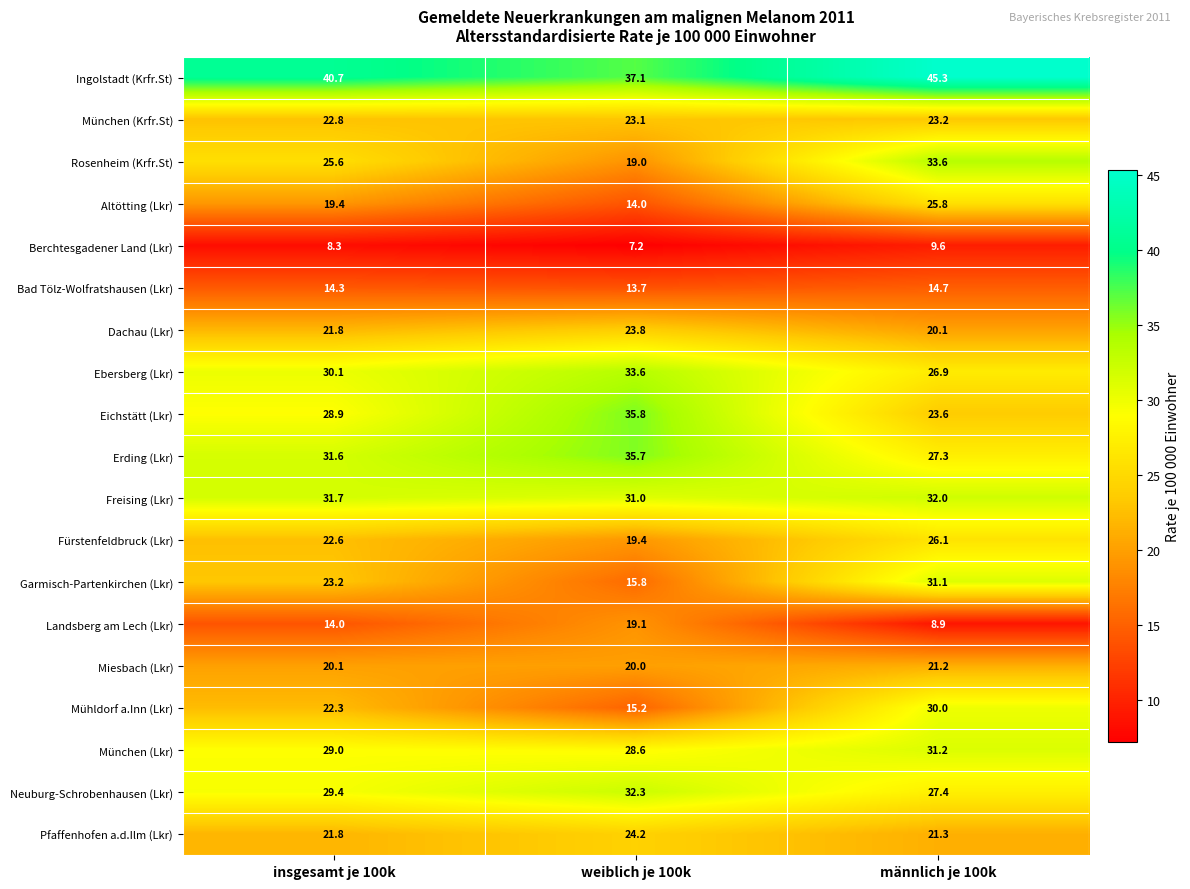

What is the spread (max minus min) of values at weiblich je 100k?

29.9